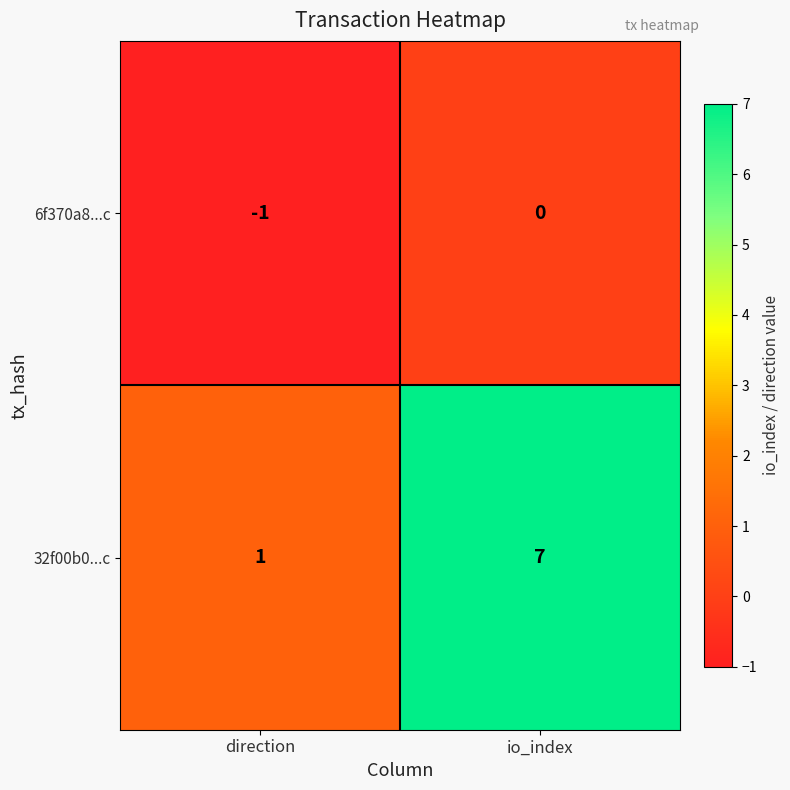

The 32f00b0...c series shows 0 at direction. True or false?

False